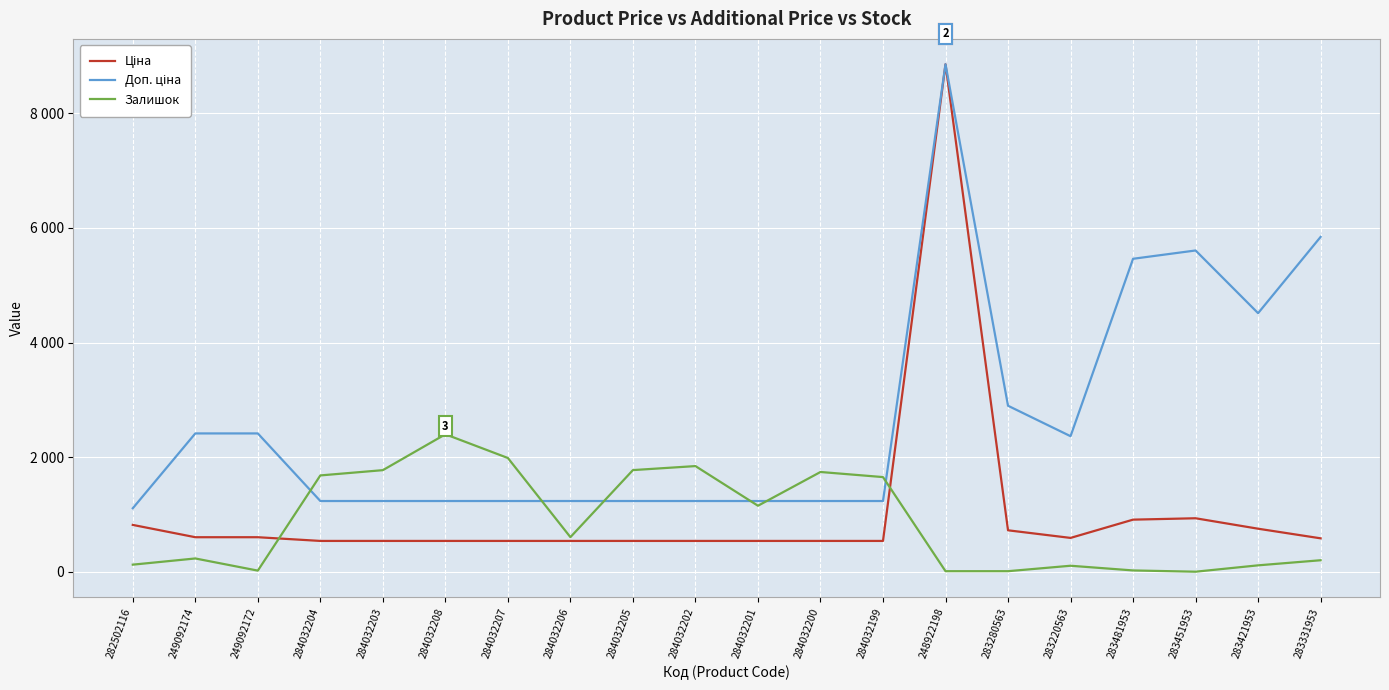

Does the chart have visible grid lines?

Yes